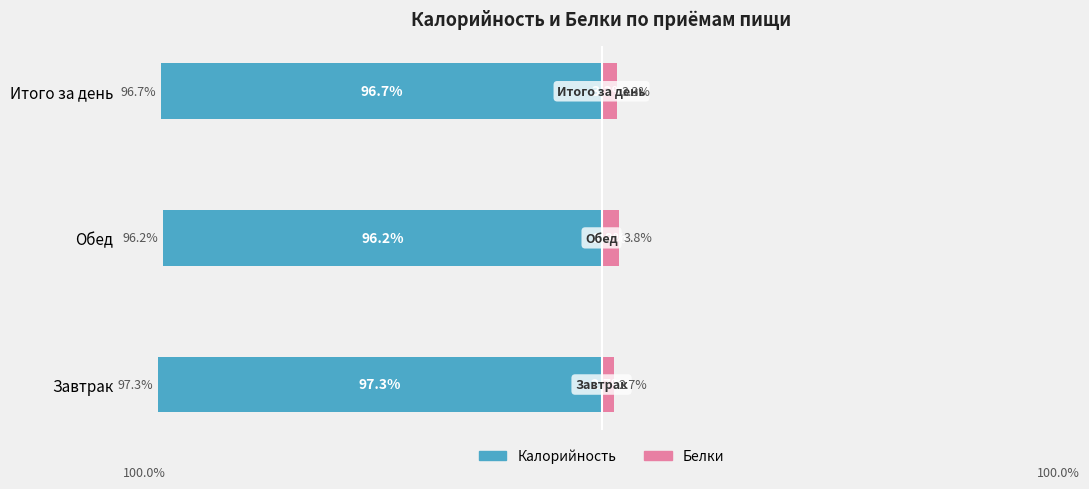

Count the Белки values in the range 2 to 3.

1